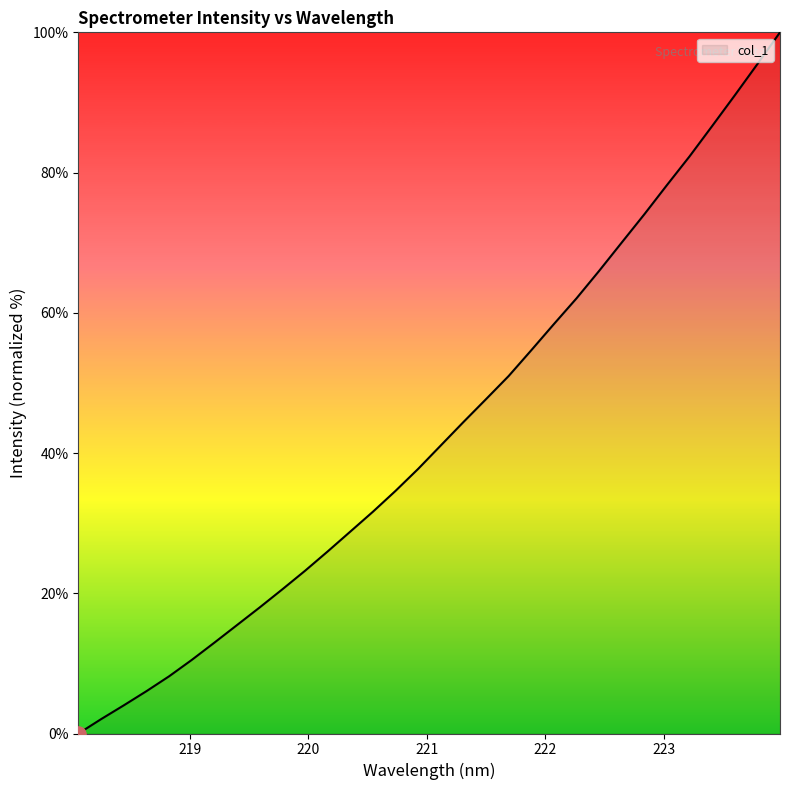

What is the maximum value shown in the chart?

100.0